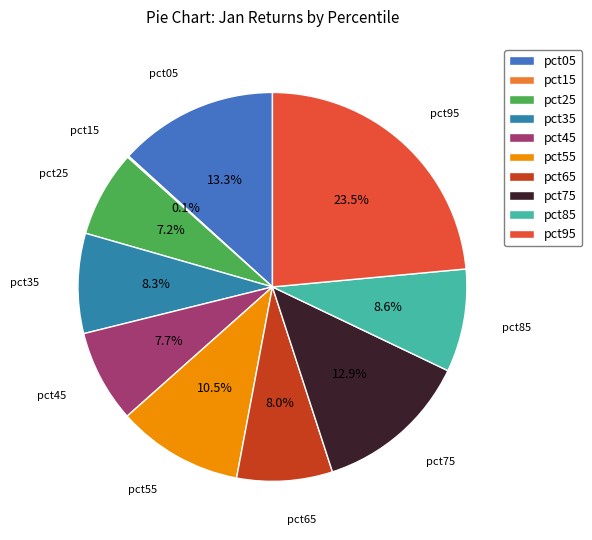

What is the largest slice in the pie chart?

pct95